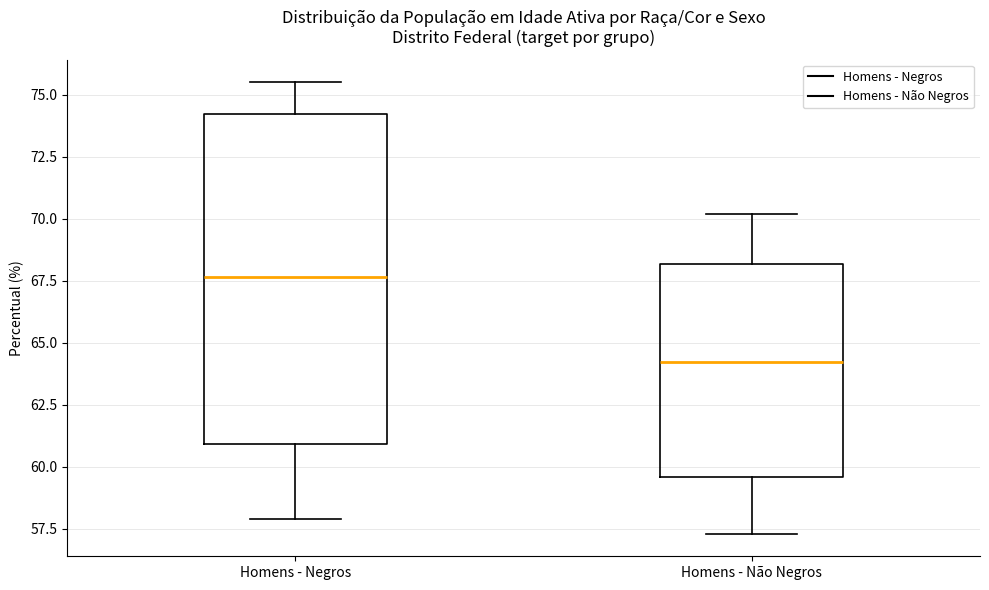

Reading left to right, transcribe this box plot: for each box, give where its median line is, the range the box spans, and where its two whiskers end, as read against the y-axis. The values are not printed on the chart, so give them approximately, as read against the axis.

Homens - Negros: median 67.5, box 61.0 to 74.0, whiskers 58.0 to 75.5
Homens - Não Negros: median 64.0, box 59.5 to 68.0, whiskers 57.5 to 70.0